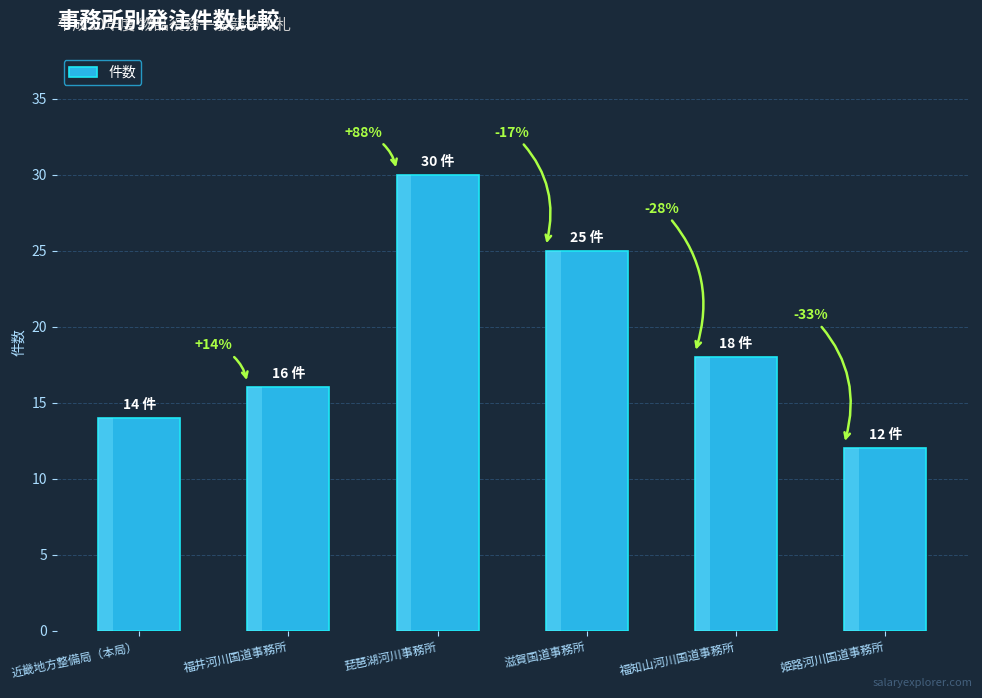

What is the ratio of the value at 琵琶湖河川事務所 to the value at 滋賀国道事務所?

1.2